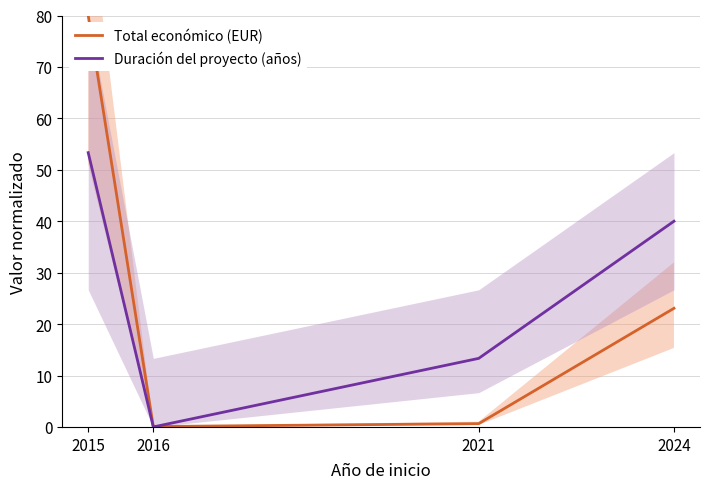

What is the sum of all Duración del proyecto (años) values?

106.7